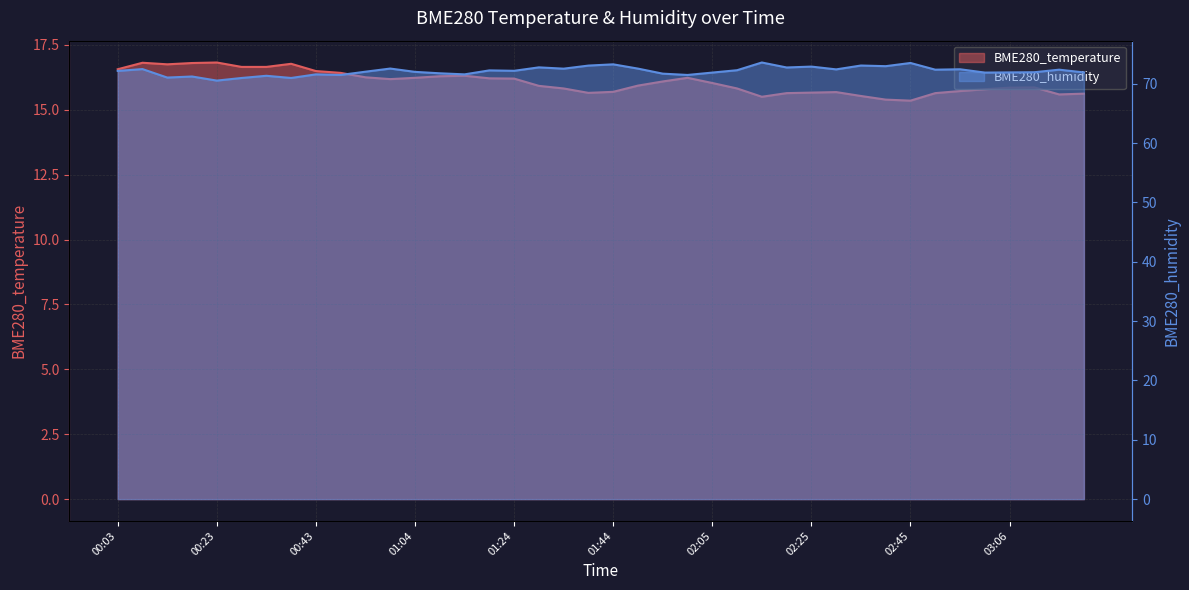

Which label corresponds to the smallest value in the chart?

02:45